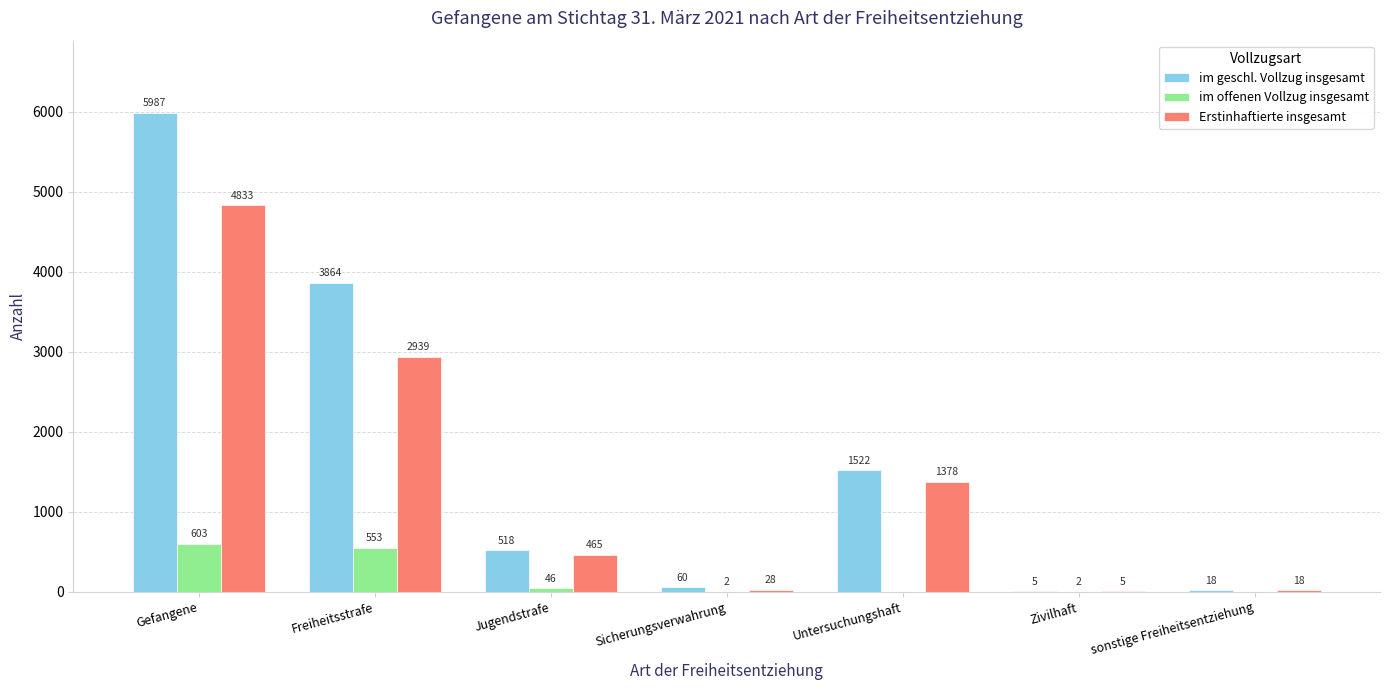

Reading left to right, extract all data points from this chart.

im geschl. Vollzug insgesamt: 5987	3864	518	60	1522	5	18
im offenen Vollzug insgesamt: 603	553	46	2	0	2	0
Erstinhaftierte insgesamt: 4833	2939	465	28	1378	5	18